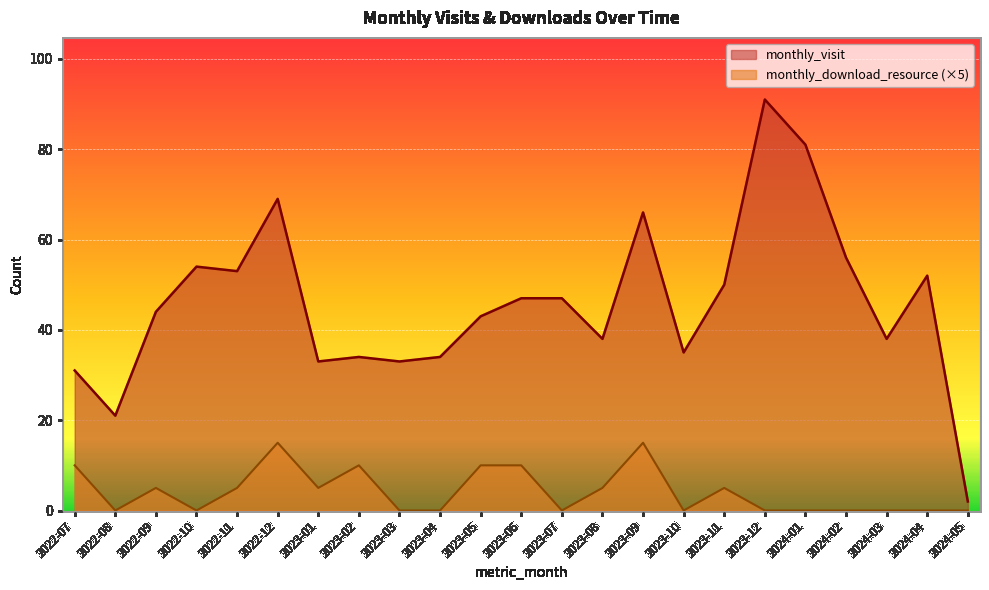

In monthly_visit, how many points are lower than both neighbors (excluding endpoints)?

7